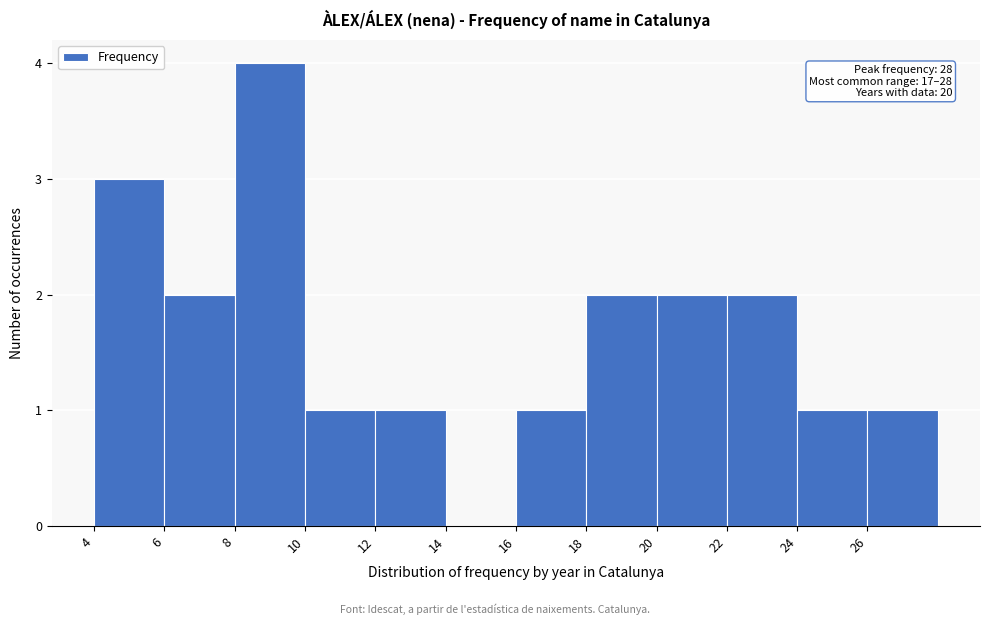

Which range on the x-axis has the tallest bar?

8 to 10